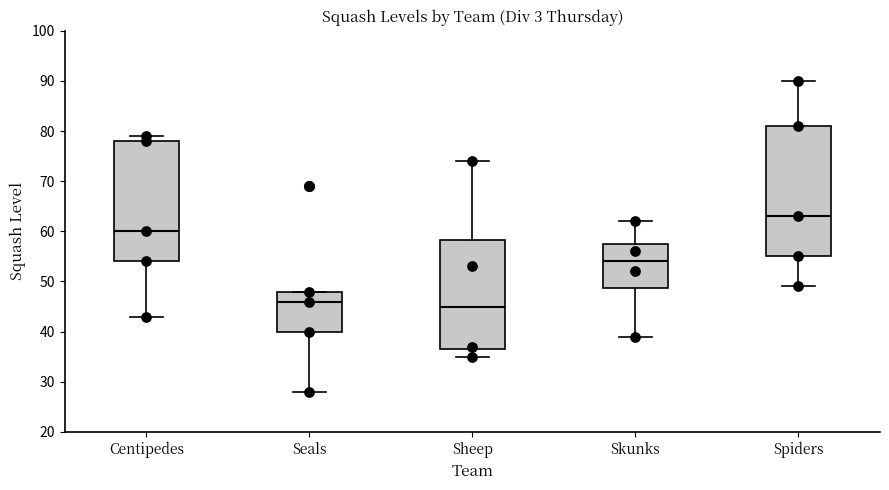

Reading left to right, read every box against the y-axis: the position of its median line, the range the box covers, and the ends of its whiskers. The values are not printed on the chart, so give them approximately, as read against the axis.

Centipedes: median 60, box 54 to 78, whiskers 43 to 79
Seals: median 46, box 40 to 48, whiskers 28 to 48
Sheep: median 45, box 37 to 58, whiskers 35 to 74
Skunks: median 54, box 49 to 58, whiskers 39 to 62
Spiders: median 63, box 55 to 81, whiskers 49 to 90